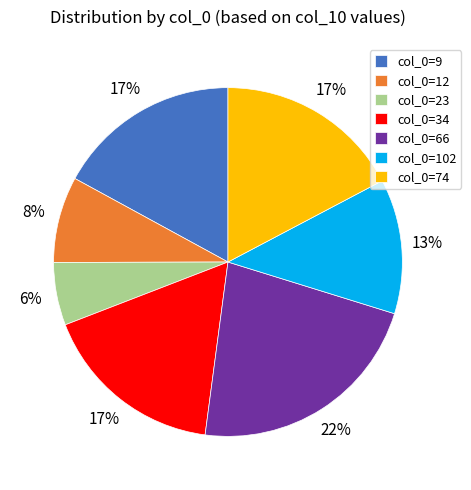

Which has a higher value, col_0=23 or col_0=66?

col_0=66